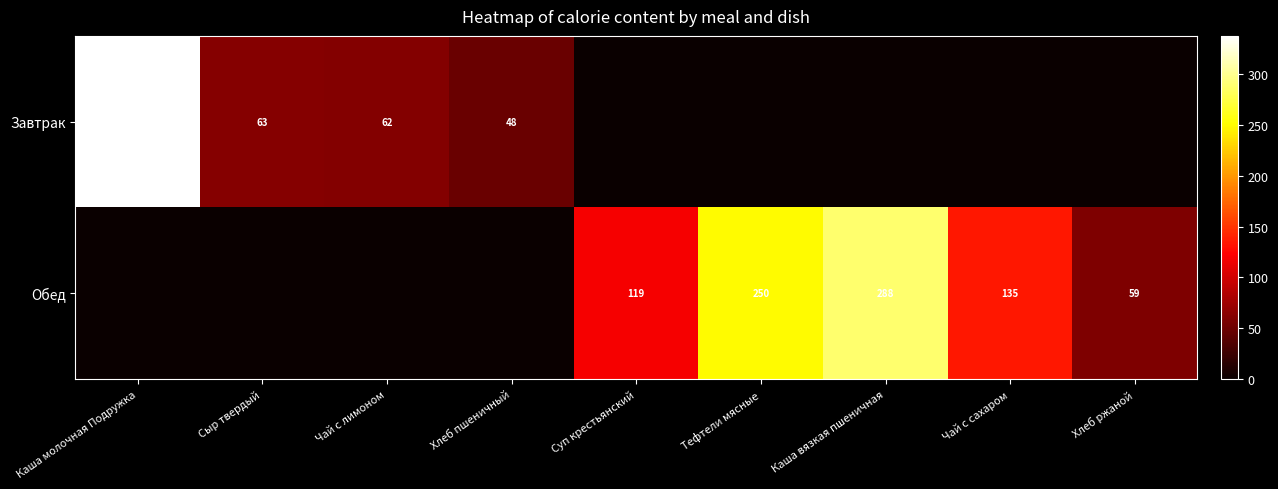

True or false: Завтрак has a value of 48 at Хлеб пшеничный.

True